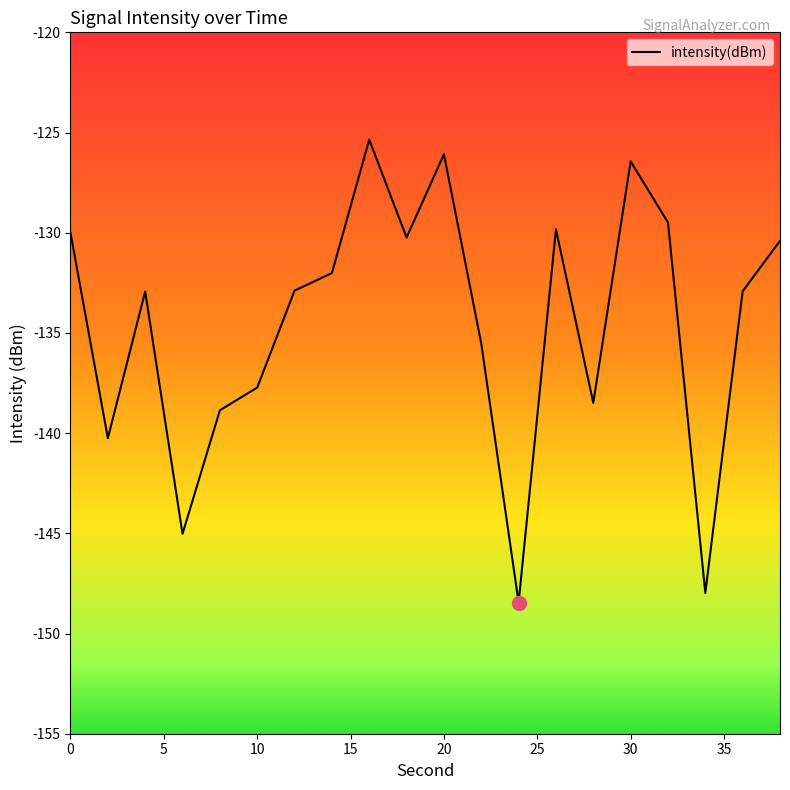

What is the maximum value shown in the chart?

-125.4